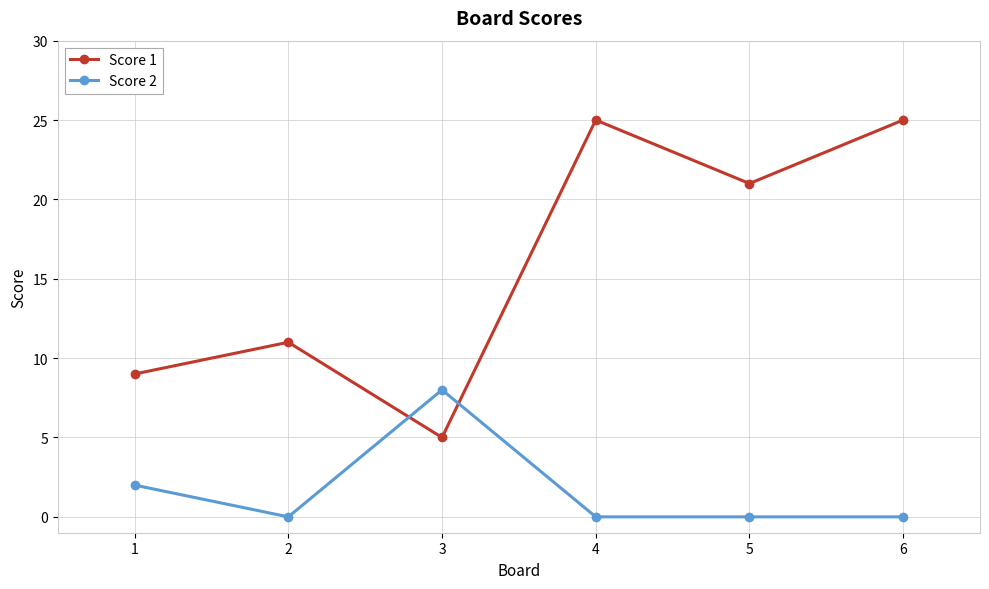

What is the value of the Score 1 point at the 2nd from the left?

11